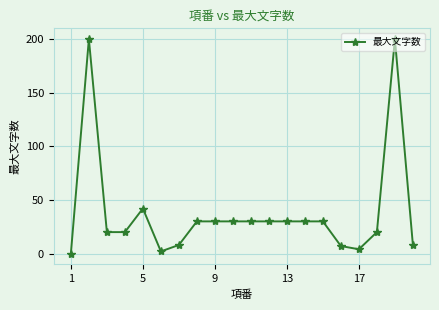

What is the difference between the maximum and minimum values?

200